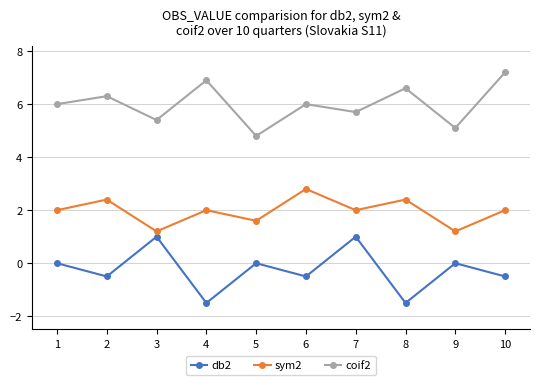

True or false: coif2 and db2 intersect in this chart.

False